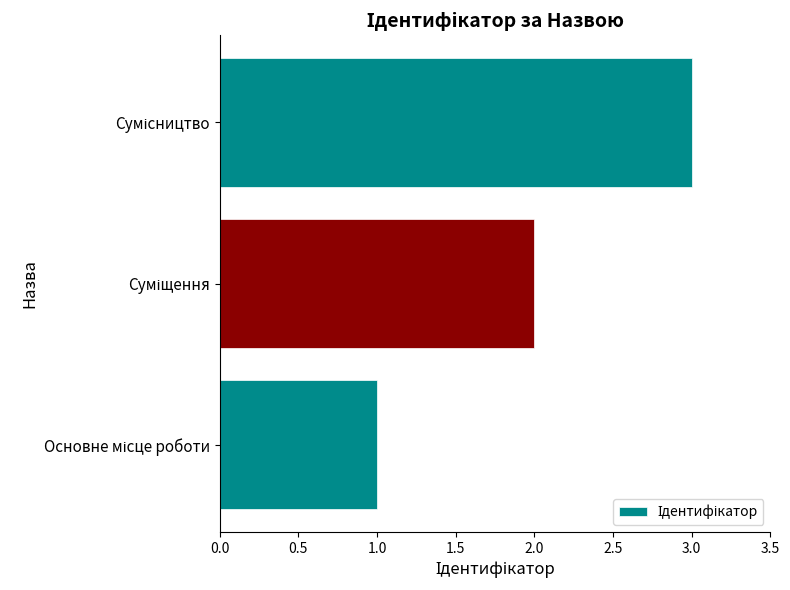

What is the maximum value shown in the chart?

3